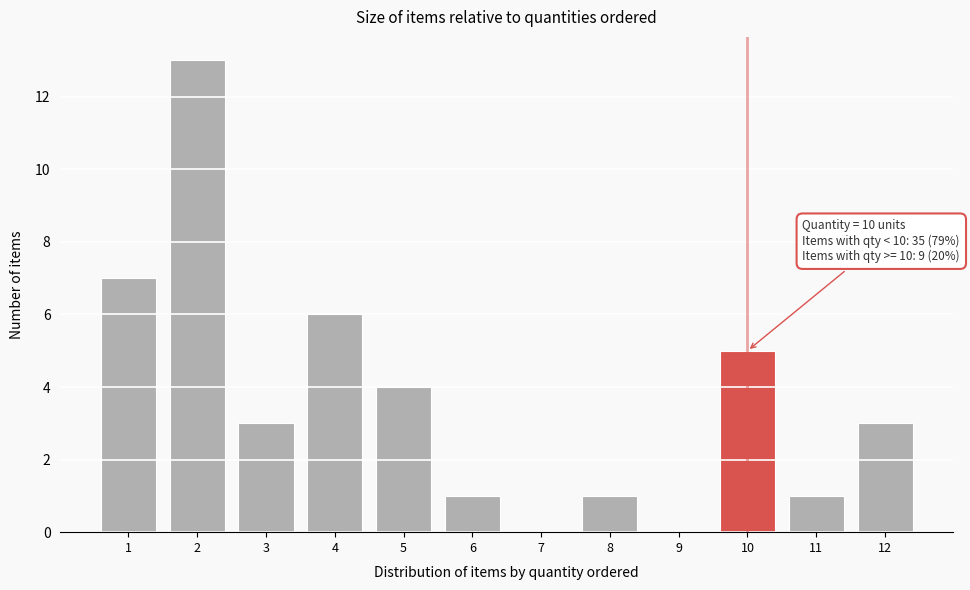

Which range on the x-axis has the tallest bar?

1.5 to 2.5